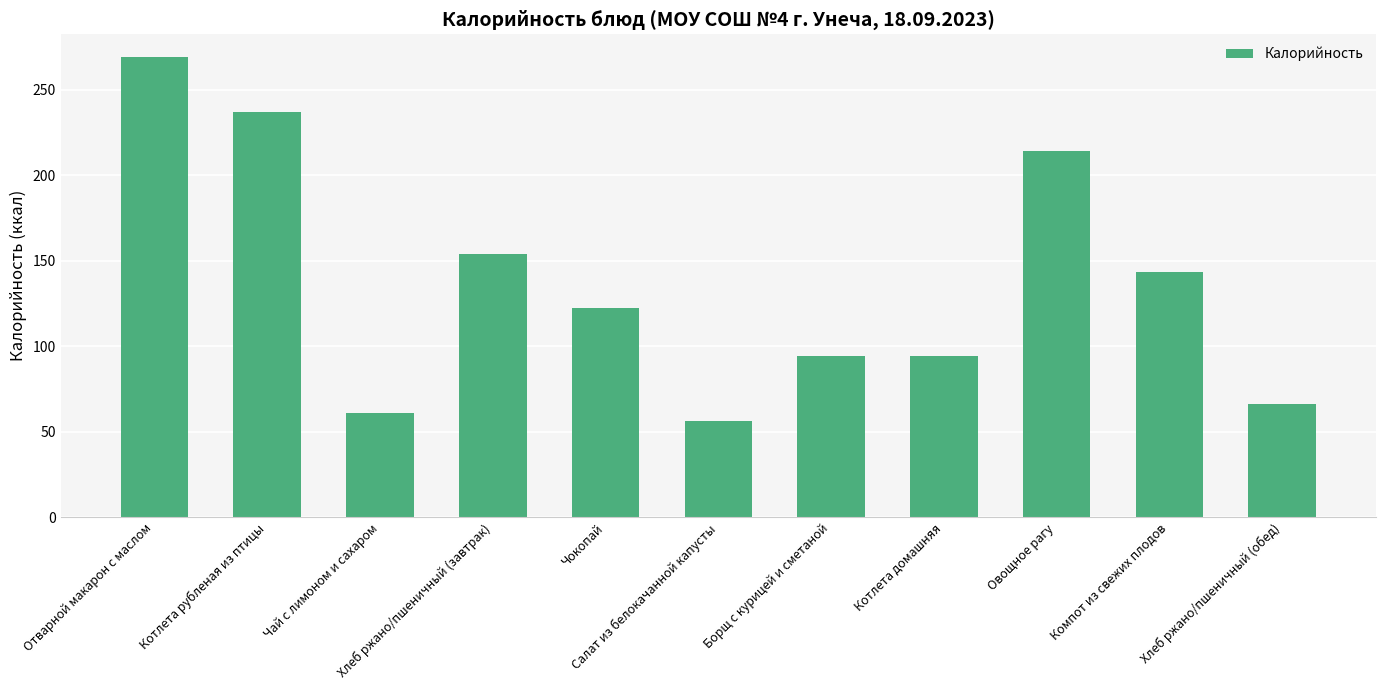

Is it true that the value at Котлета домашняя is 40.9?

False